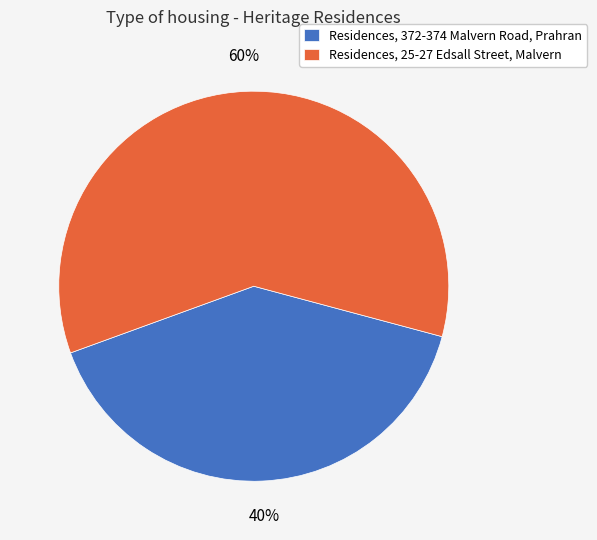

Combined, do Residences, 25-27 Edsall Street, Malvern and Residences, 372-374 Malvern Road, Prahran account for over 50%?

Yes